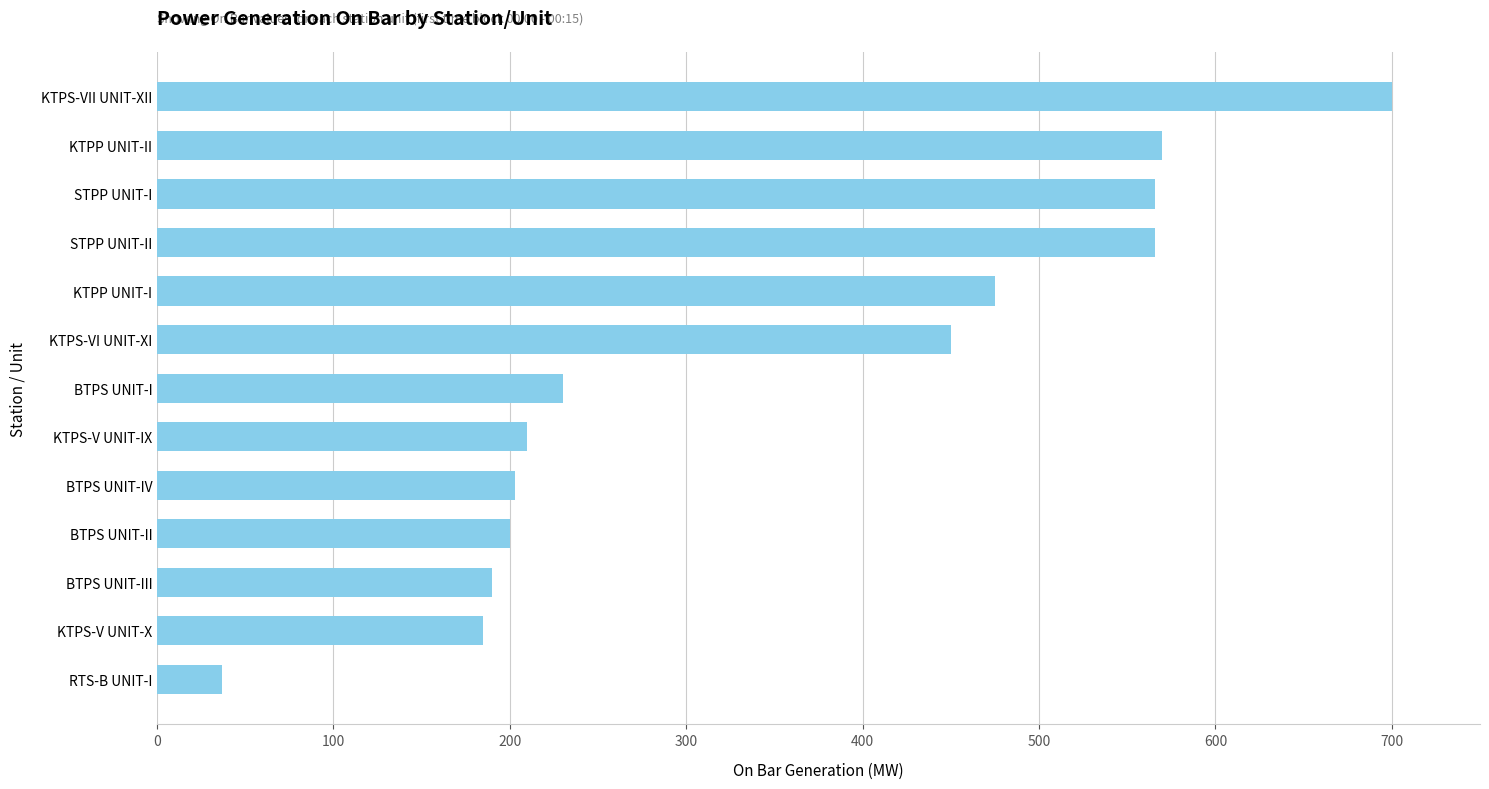

At which label is the value closest to 368?

KTPS-VI UNIT-XI